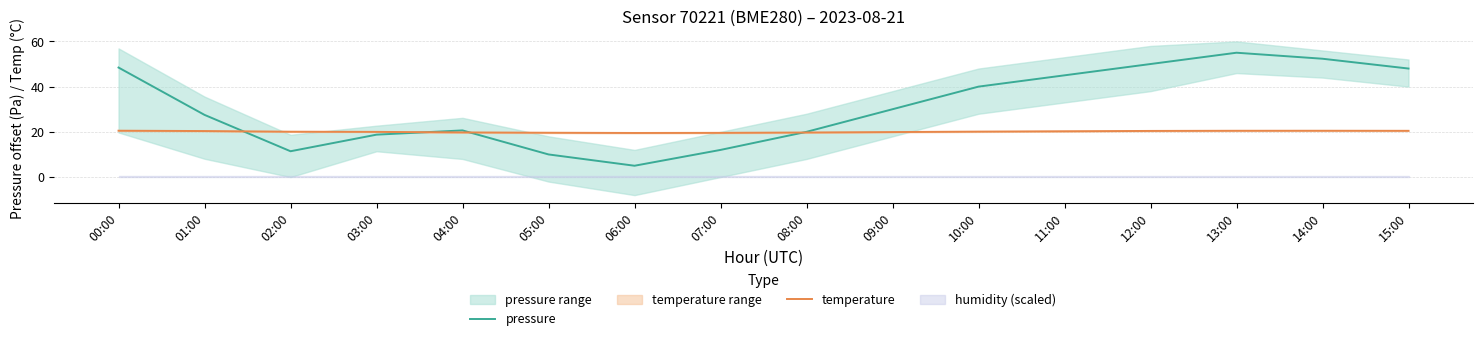

Is it true that pressure equals 11.4 at 02:00?

True